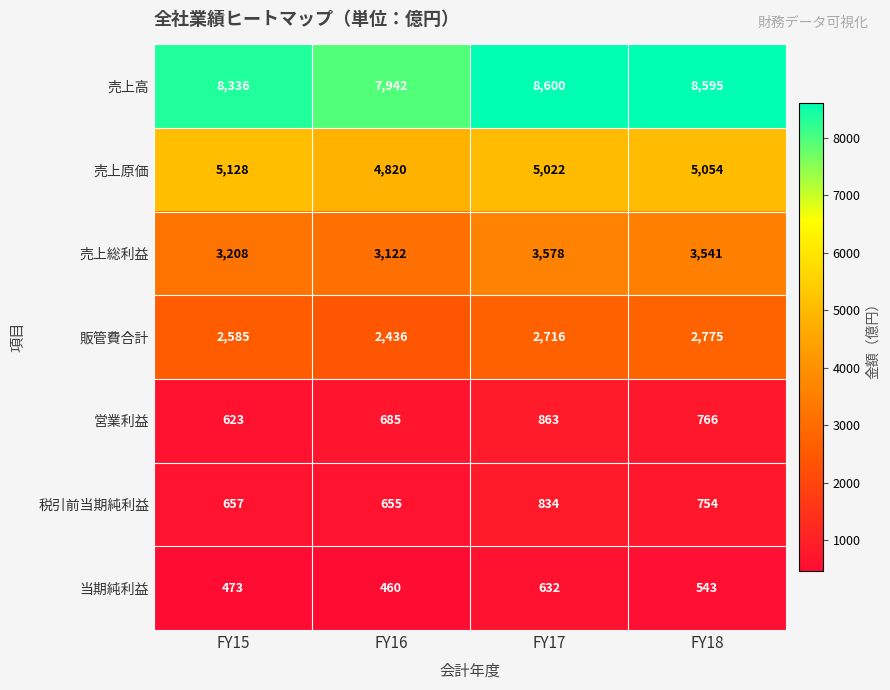

What is the smallest value displayed?

460